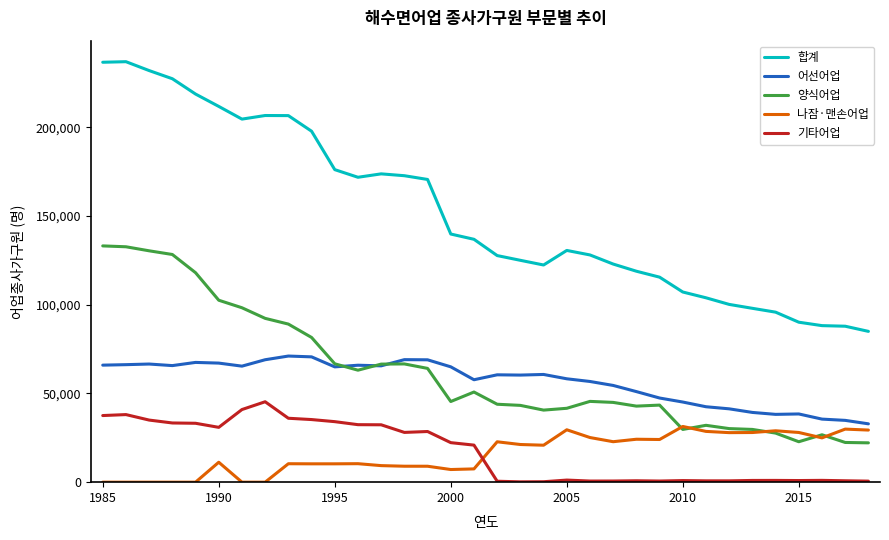

Which series has the widest spread of values?

합계